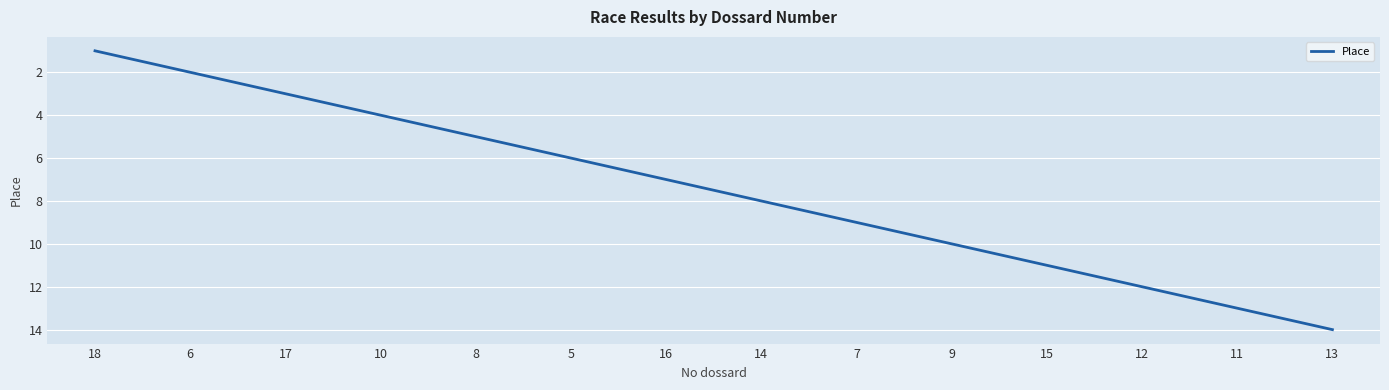

Reading right to left, transcribe all the data shown in this chart.

13=14	11=13	12=12	15=11	9=10	7=9	14=8	16=7	5=6	8=5	10=4	17=3	6=2	18=1